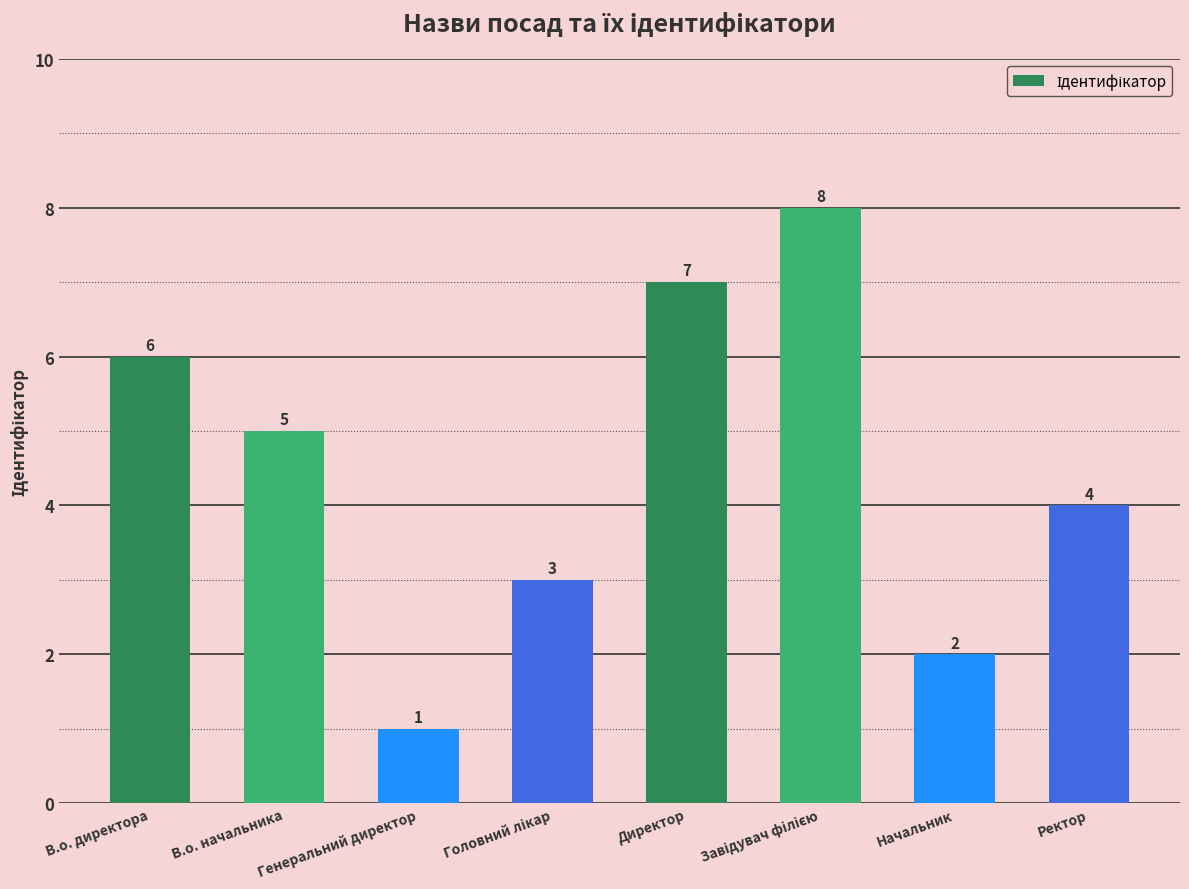

What is the difference between the values at Ректор and В.о. начальника?

1